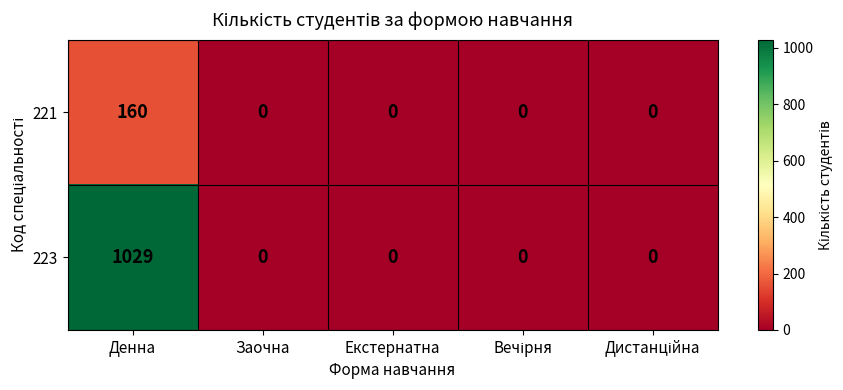

What is the difference between the maximum and minimum values in the 223 series?

1029